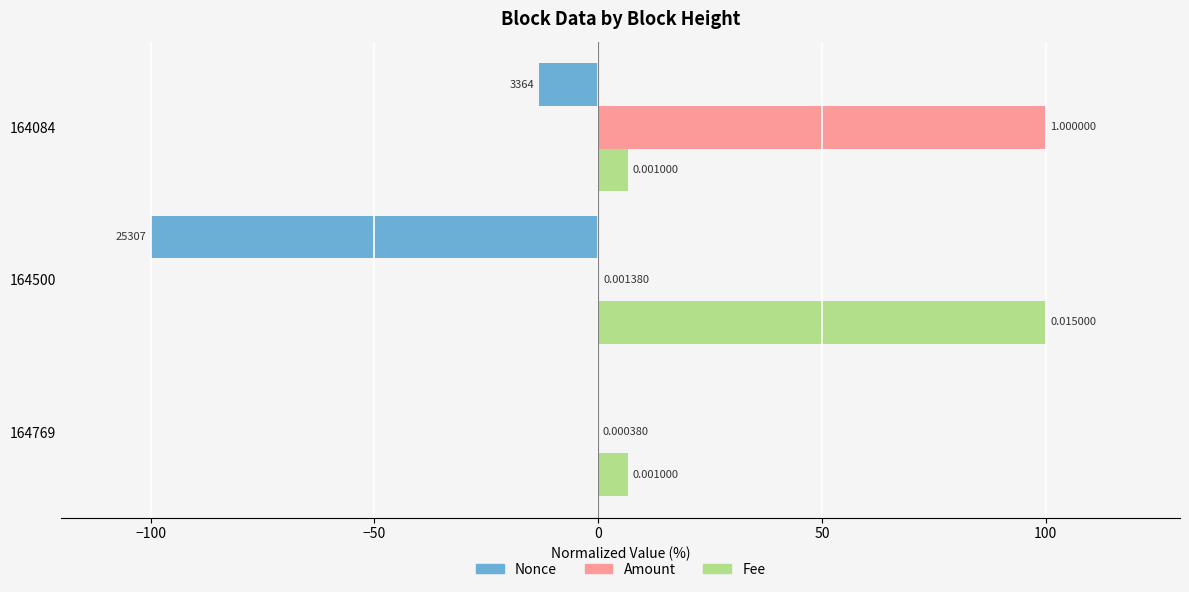

Which series changed the most between 164769 and 164500?

Nonce